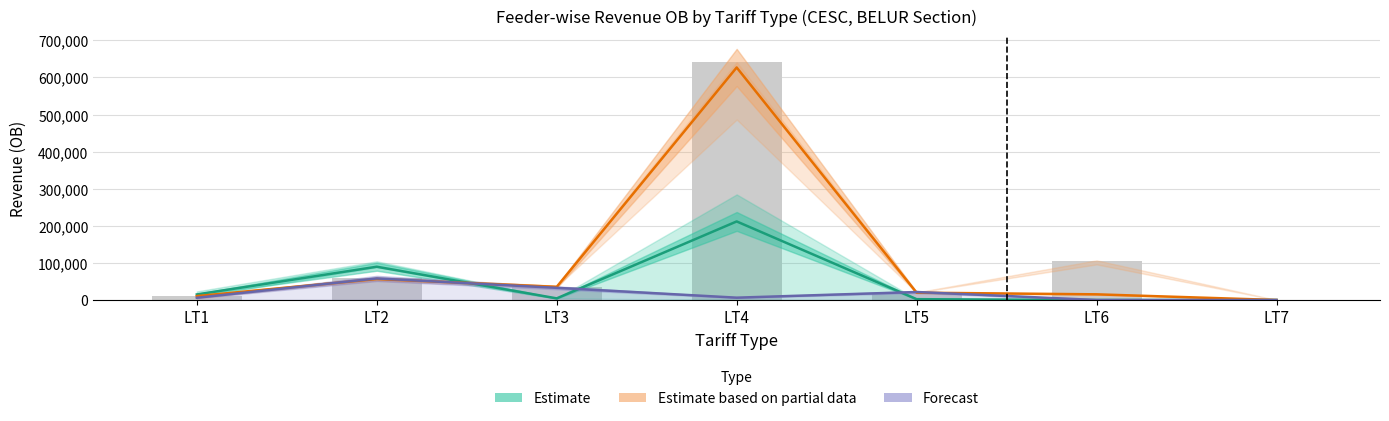

Reading right to left, list all the values displayed in this chart.

Estimate: 0.0	0.0	2188.3	211782.2	4374.9	89683.4	14935.6
Estimate based on partial data: 0.0	15249.9	19746.0	626818.5	35441.0	56462.2	10542.6
Forecast: 0.0	0.0	21511.4	6265.5	32774.0	58111.1	6005.7
Observed: 0.0	106048.1	19921.7	641090.1	36036.9	57990.4	11029.1